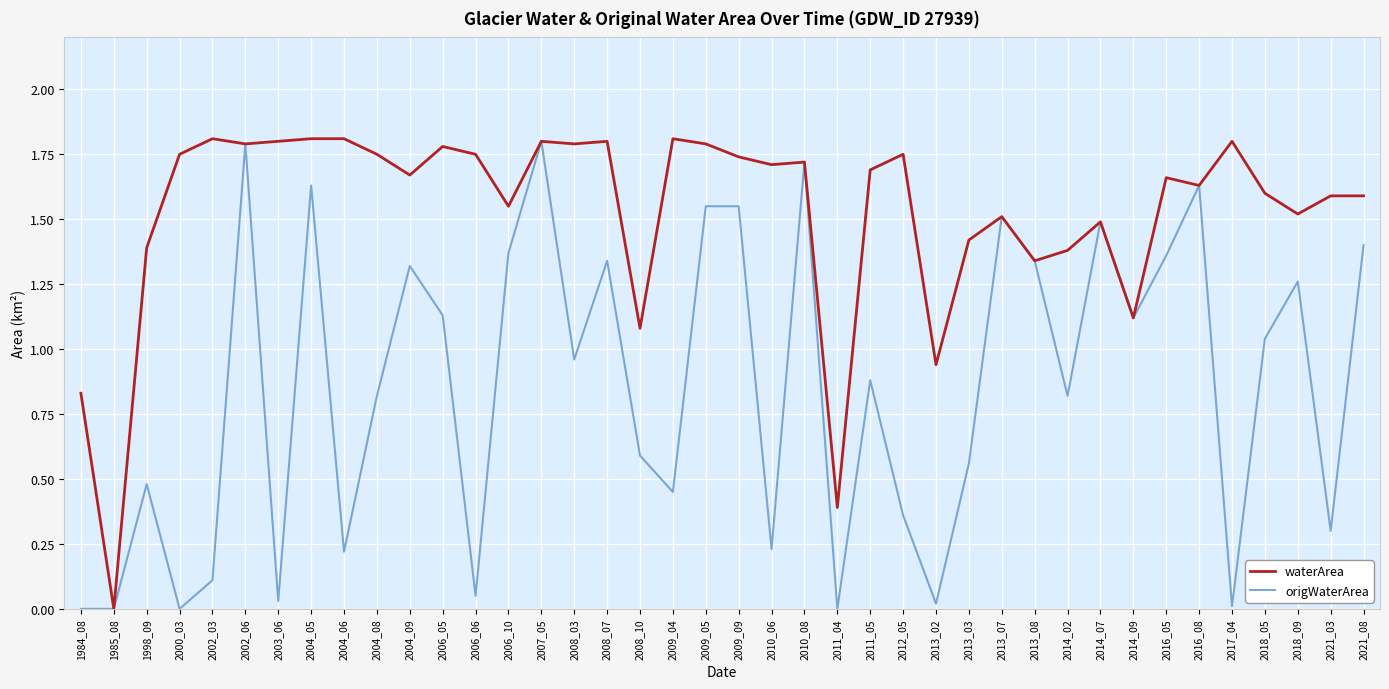

At which label does waterArea reach its minimum?

1985_08